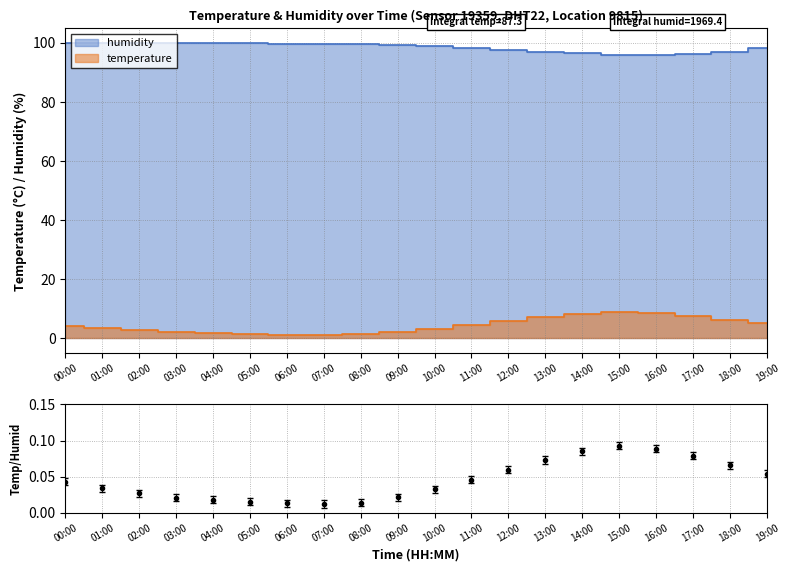

True or false: temperature has a value of 1.2 at 09:00.

False